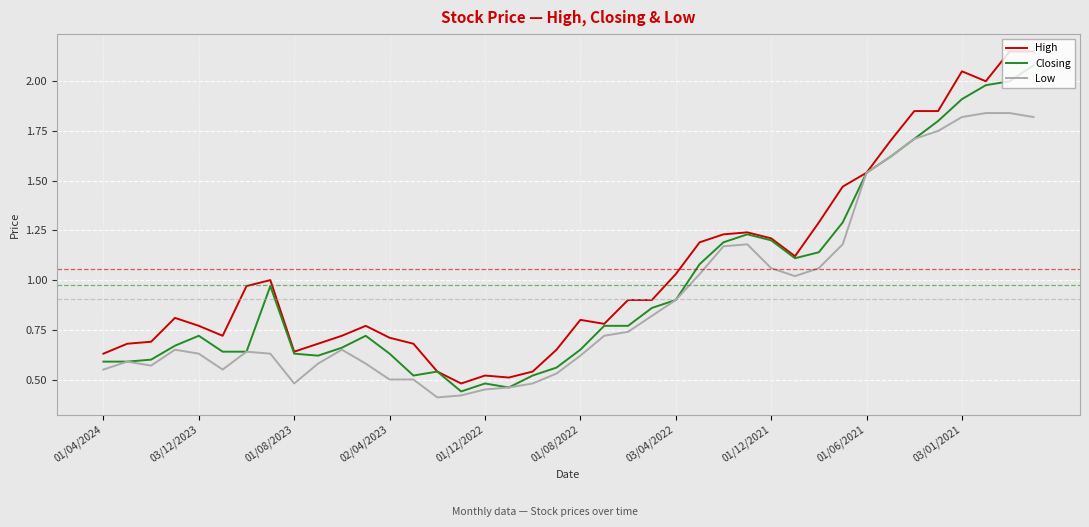

Which series has the largest total across all categories?

High